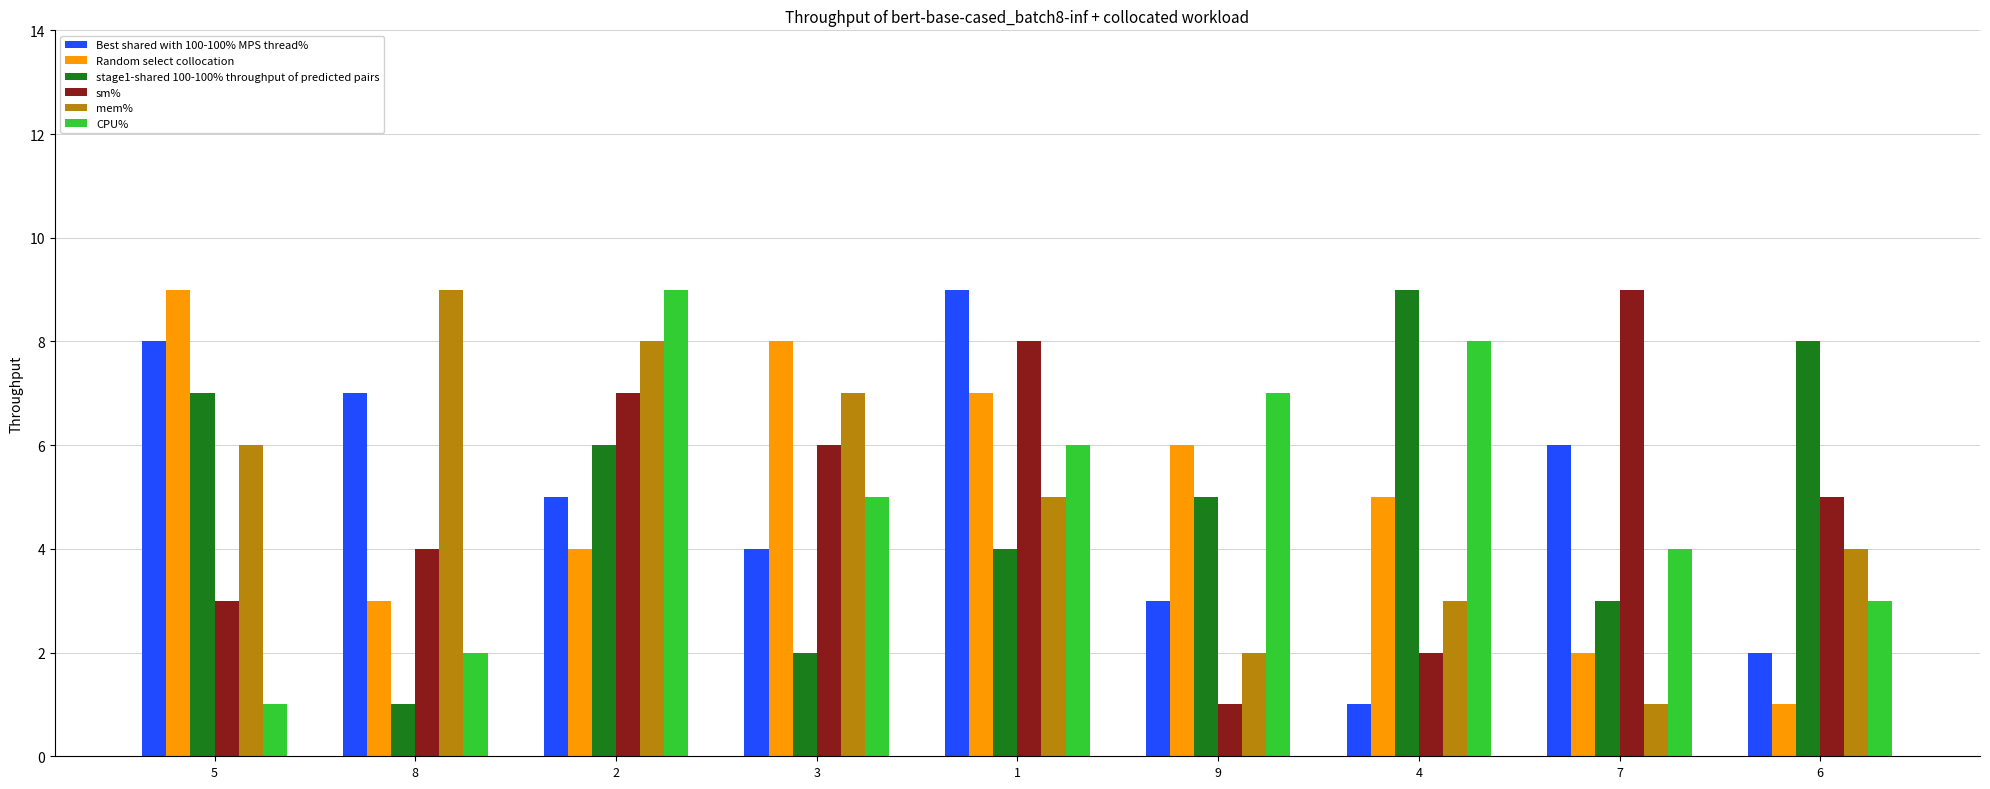

At how many categories does at least one series exceed 2?

9